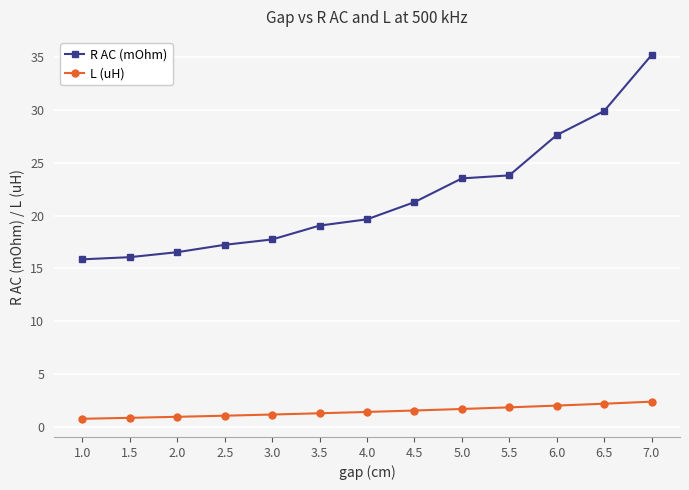

What is the value of the L (uH) point at the 6th from the left?

1.3